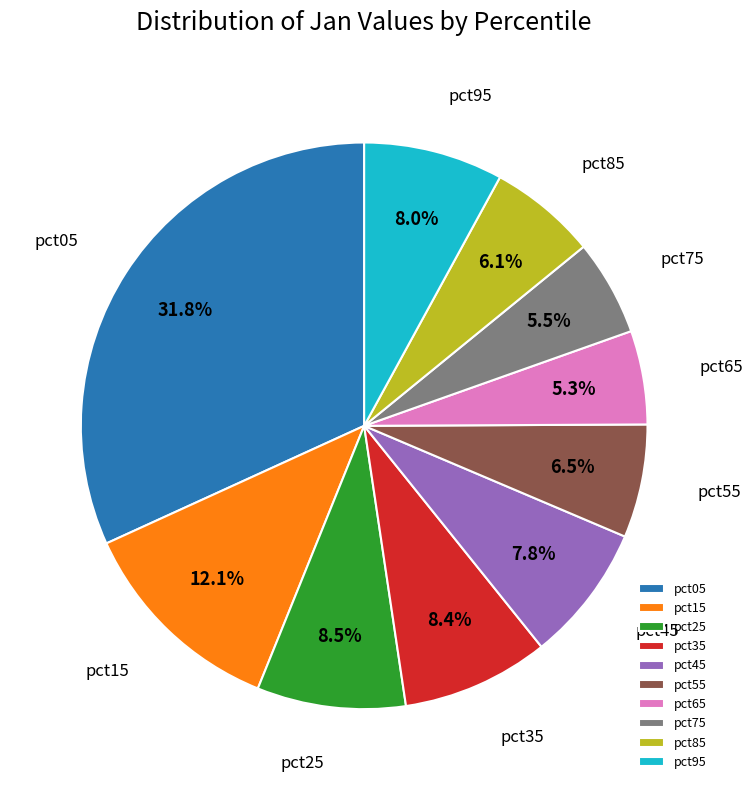

How many segments does this pie chart have?

10